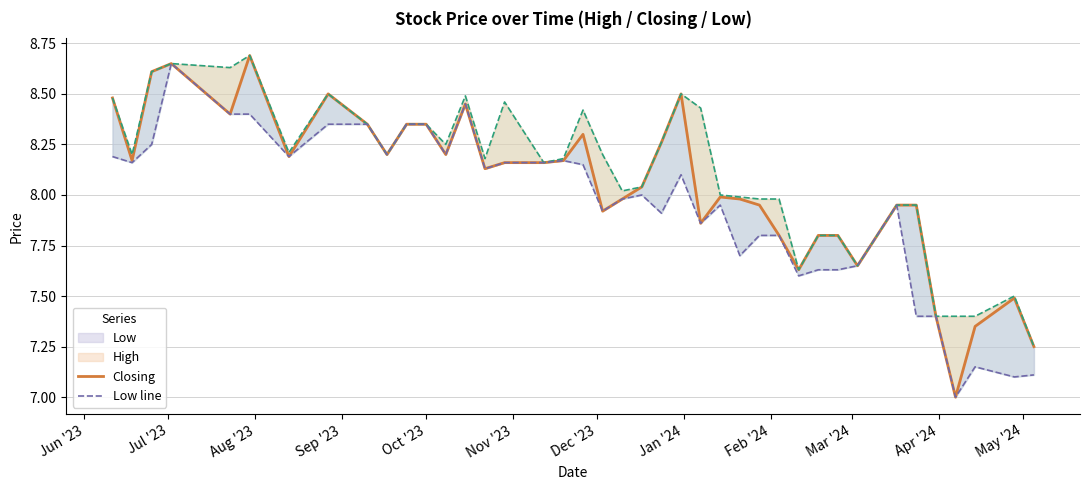

Reading left to right, transcribe all the data shown in this chart.

Closing: 8.5	8.2	8.6	8.7	8.4	8.7	8.2	8.5	8.3	8.2	8.3	8.3	8.2	8.4	8.1	8.2	8.2	8.2	8.3	7.9	8.0	8.0	8.3	8.5	7.9	8.0	8.0	8.0	7.8	7.6	7.8	7.8	7.7	8.0	8.0	7.4	7.0	7.3	7.5	7.2
High: 8.5	8.2	8.6	8.7	8.6	8.7	8.2	8.5	8.3	8.2	8.3	8.3	8.2	8.5	8.2	8.5	8.2	8.2	8.4	8.2	8.0	8.0	8.3	8.5	8.4	8.0	8.0	8.0	8.0	7.6	7.8	7.8	7.7	8.0	8.0	7.4	7.4	7.4	7.5	7.2
Low line: 8.2	8.2	8.2	8.7	8.4	8.4	8.2	8.3	8.3	8.2	8.3	8.3	8.2	8.4	8.1	8.2	8.2	8.2	8.2	7.9	8.0	8.0	7.9	8.1	7.9	8.0	7.7	7.8	7.8	7.6	7.6	7.6	7.7	8.0	7.4	7.4	7.0	7.2	7.1	7.1